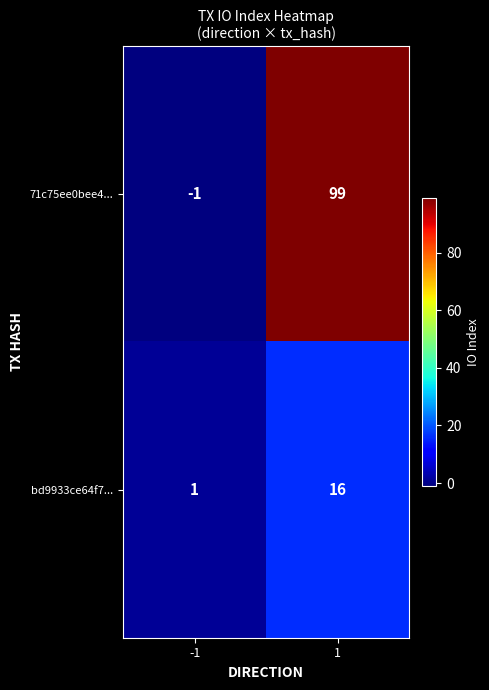

What is the sum of the bd9933ce64f7... values at -1 and 1?

17